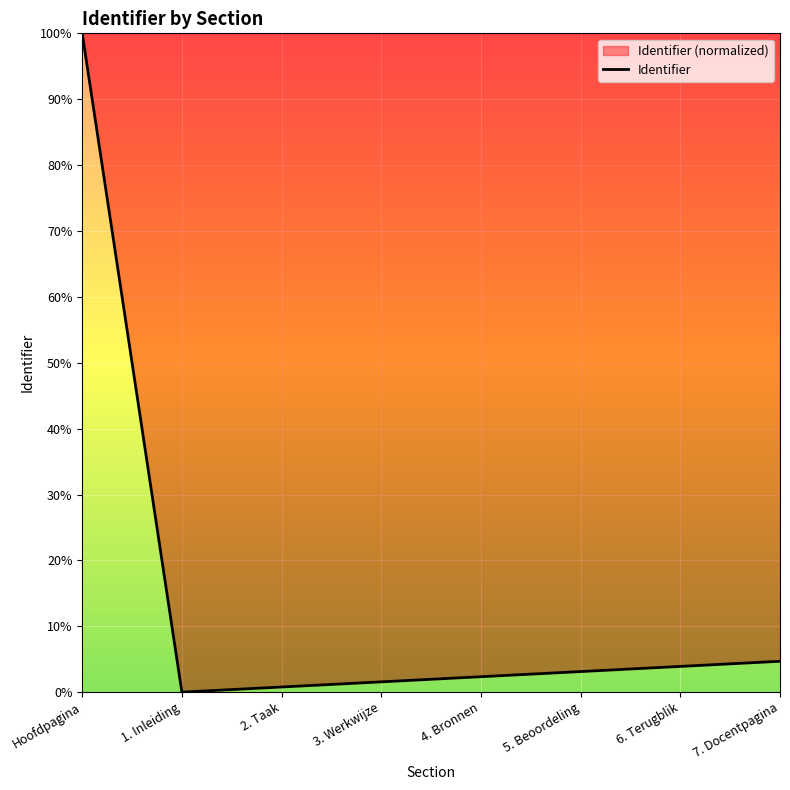

How many values are above zero?

7